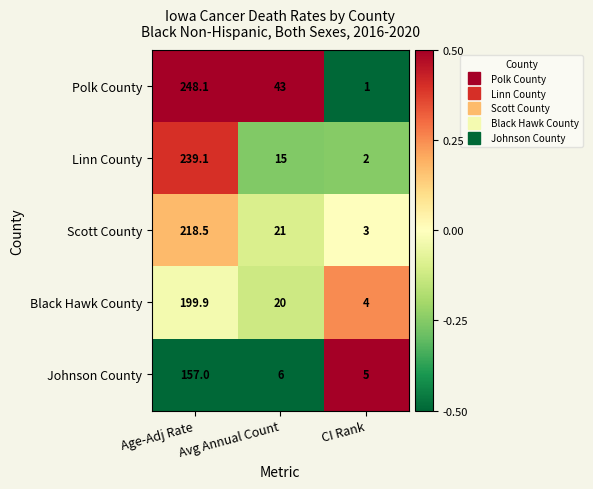

What is the total value across all series at CI Rank?

15.0